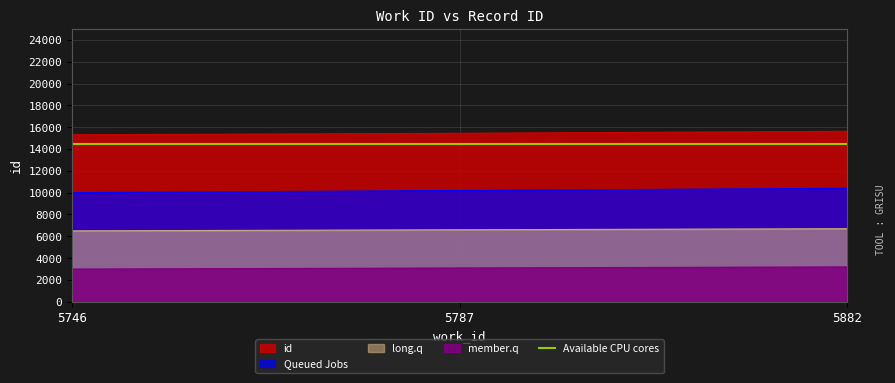

Rank the categories by value from highest to lowest.

5882, 5787, 5746